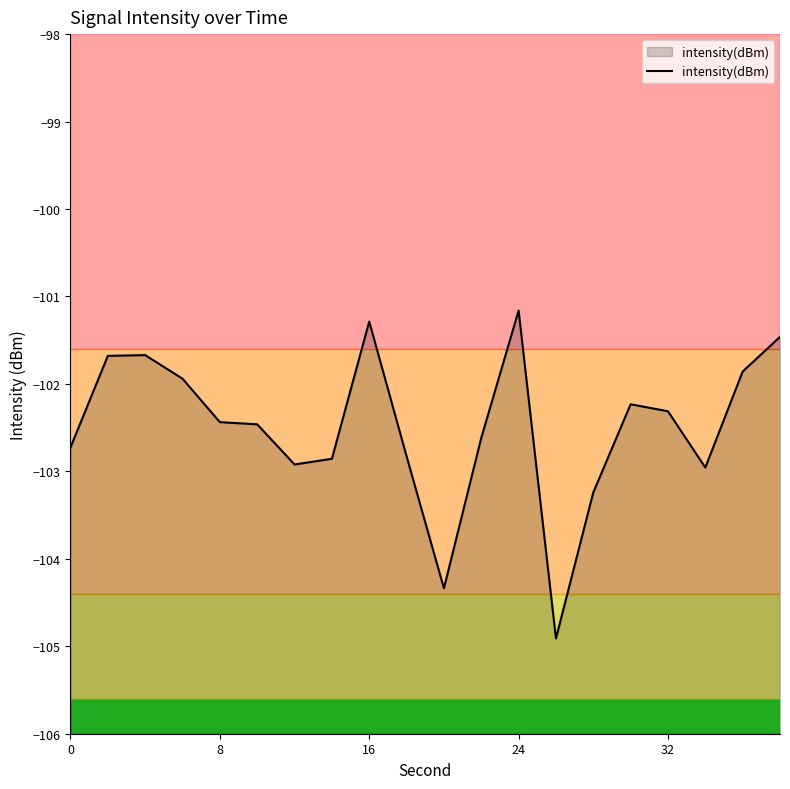

What is the value of the 10th point from the left?

-102.8